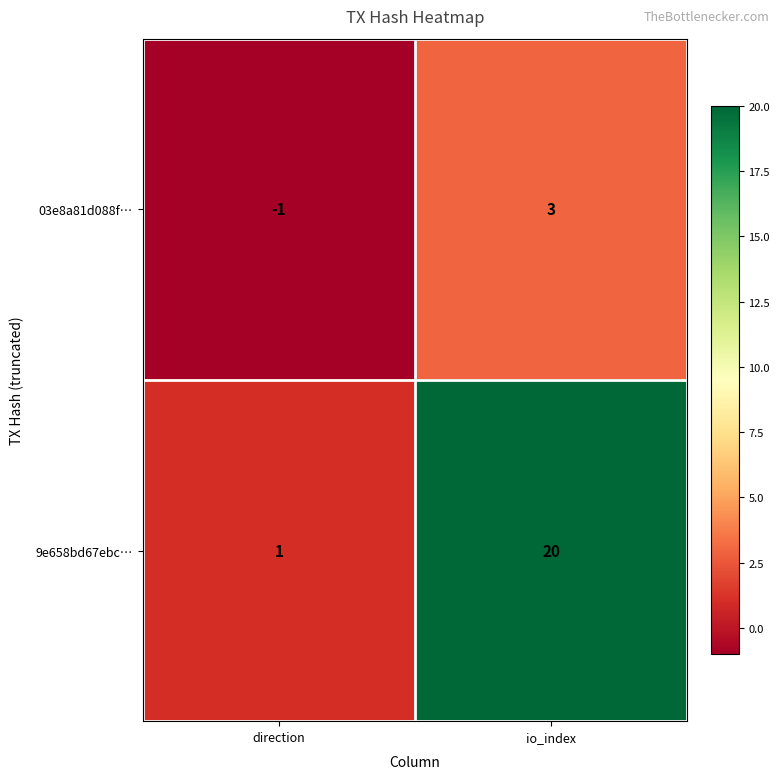

Reading left to right, transcribe all the data shown in this chart.

03e8a81d088f…: direction=-1	io_index=3
9e658bd67ebc…: direction=1	io_index=20